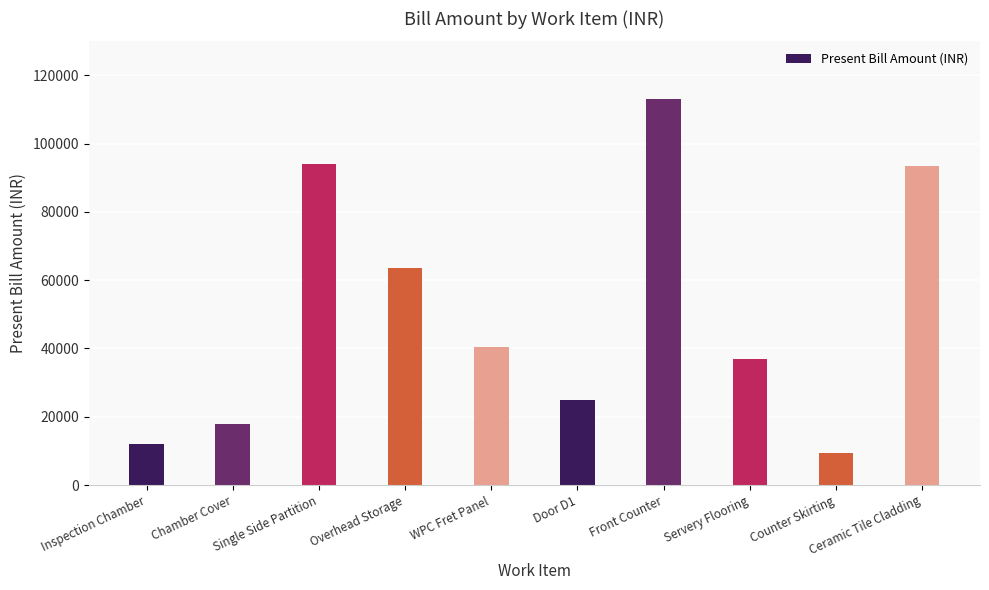

At which label is the value closest to 61270?

Overhead Storage